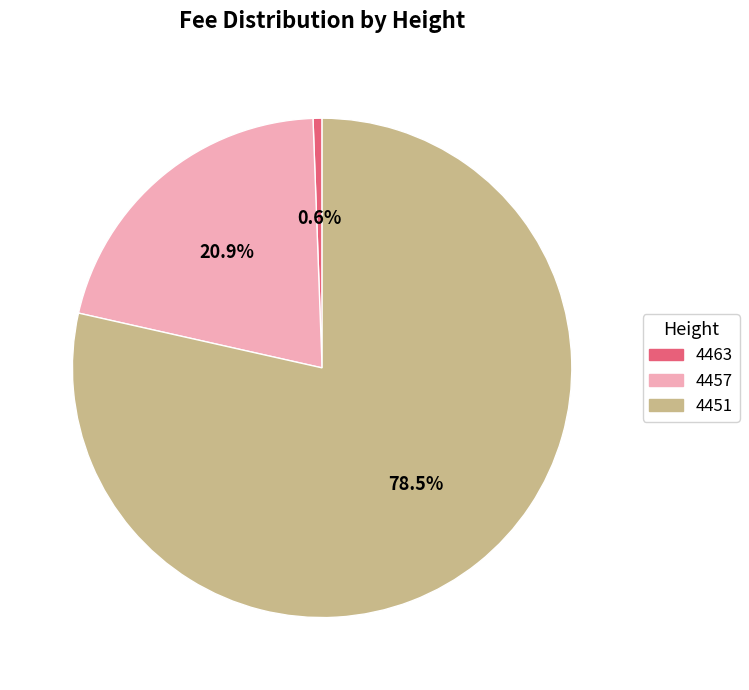

Count the number of slices in the pie.

3